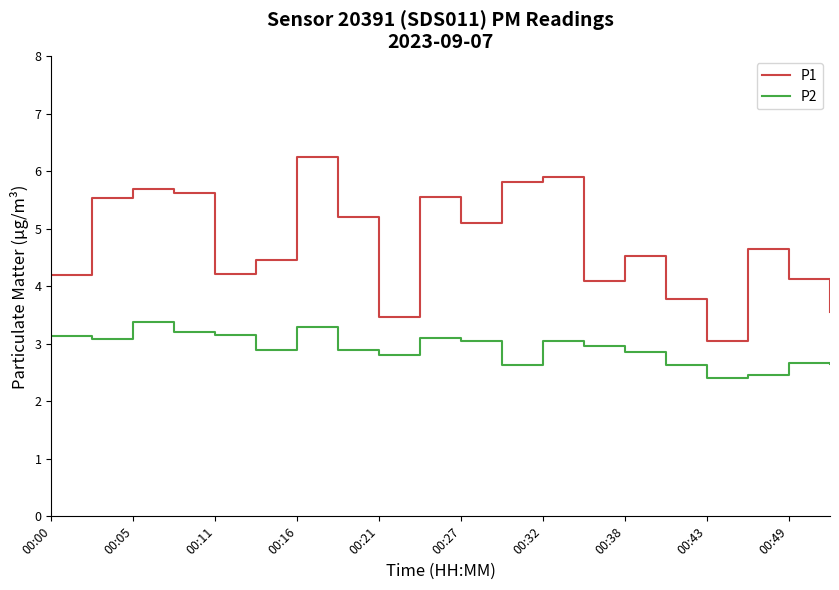

Which series has the largest range (max minus min)?

P1